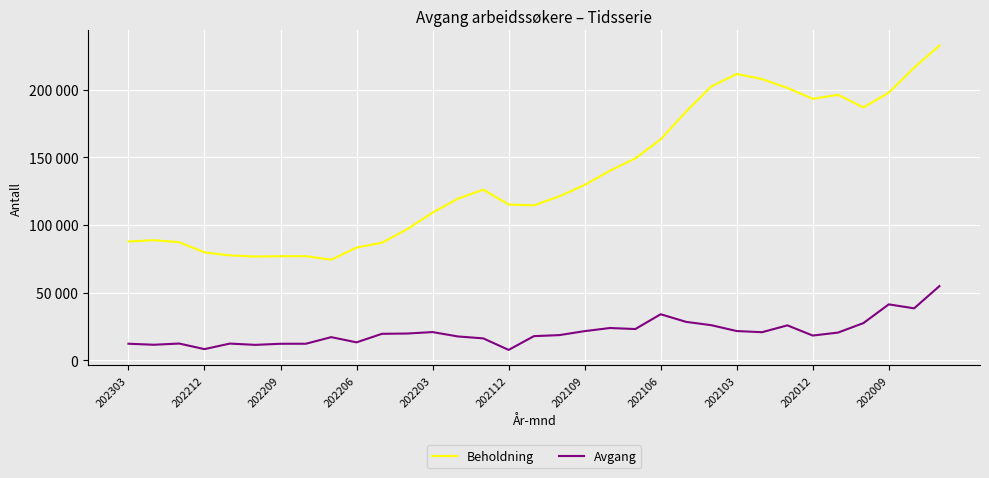

What are all the series names shown in the legend?

Beholdning, Avgang